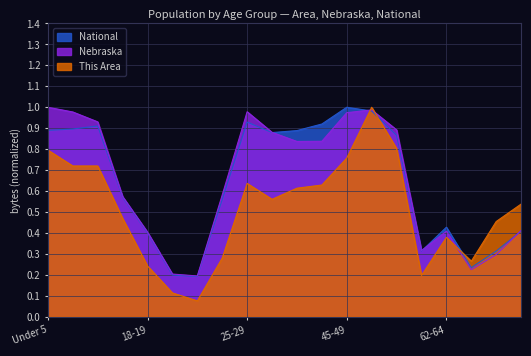

At which category is the sum across all series the highest?

50-54